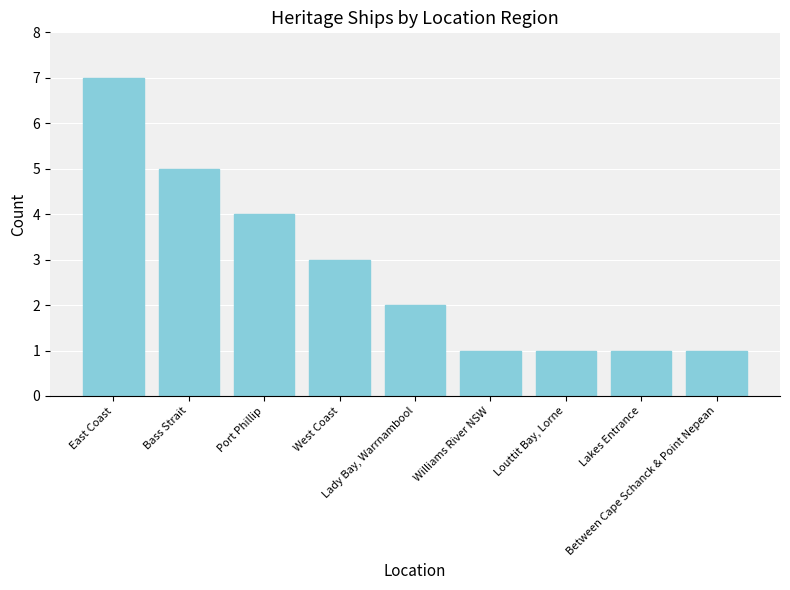

What is the difference between the second highest and minimum values?

4